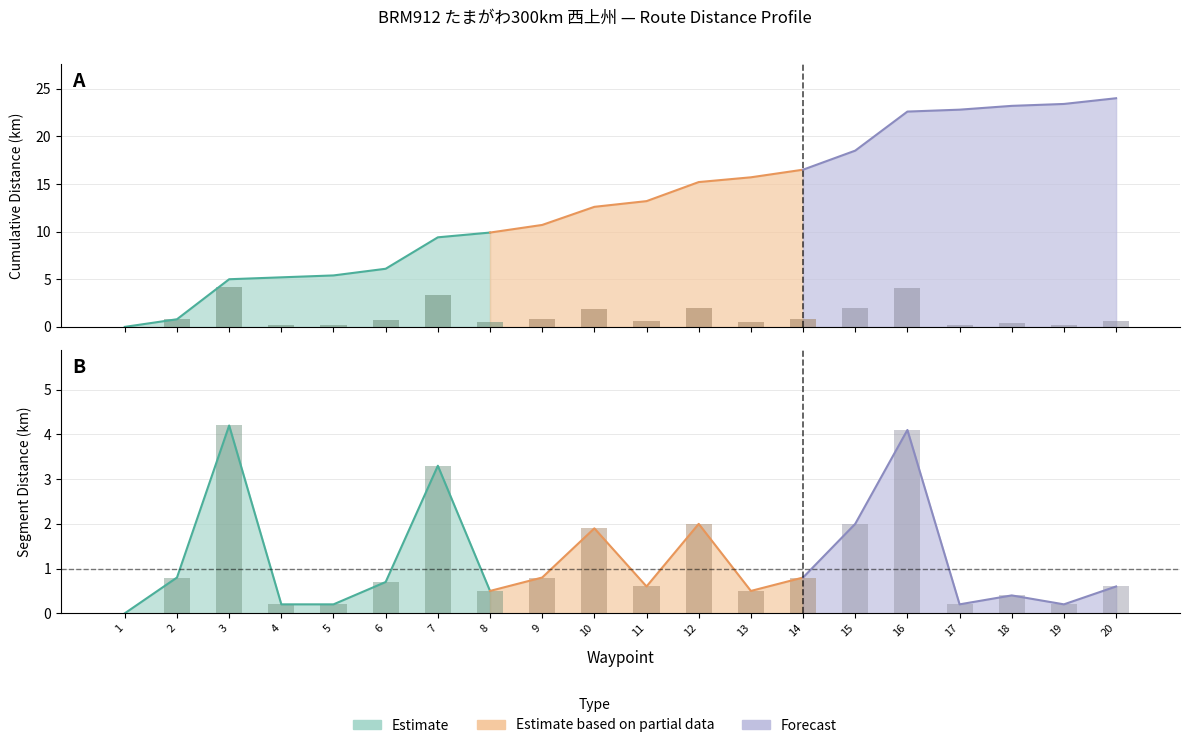

Which category has the highest value across all series?

3